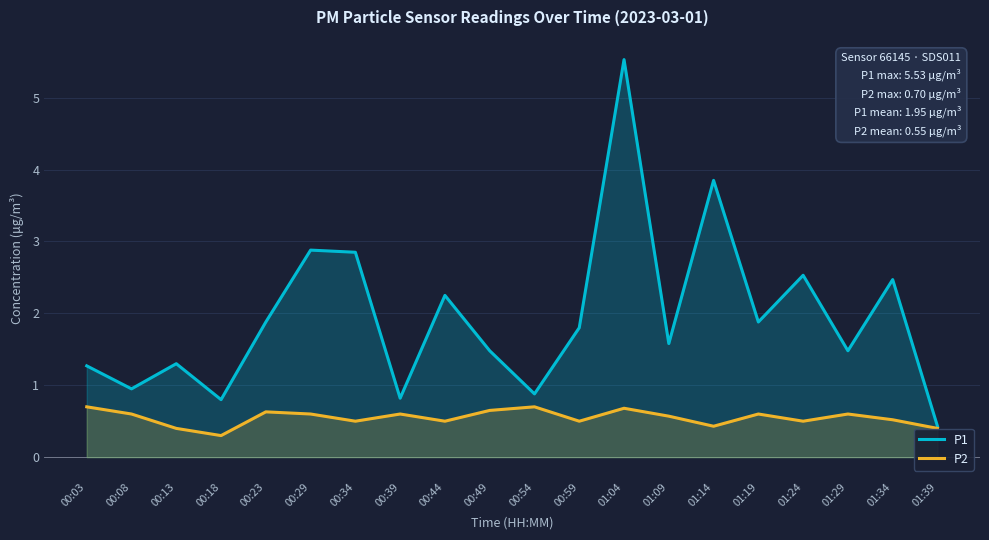

How many lines are shown in the chart?

2